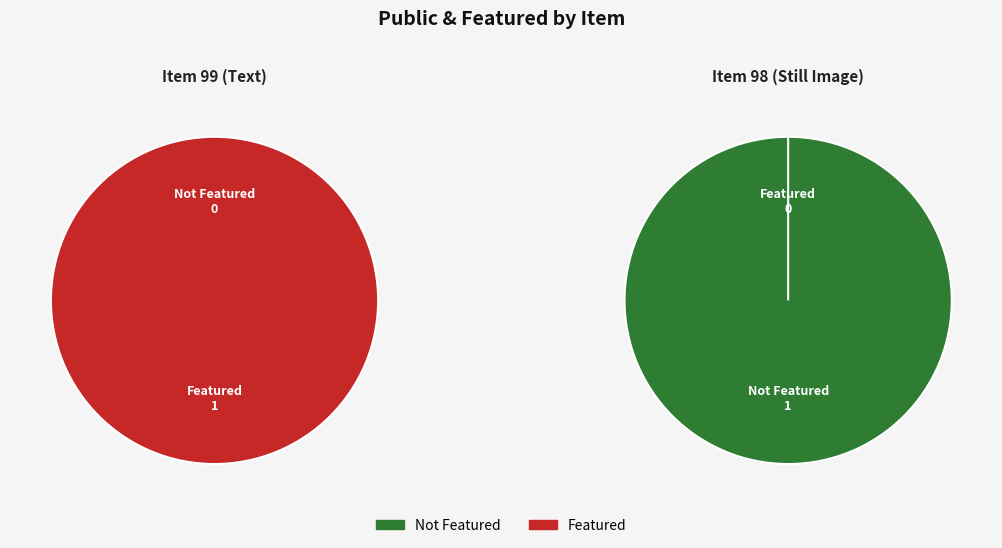

What is the spread (max minus min) of values at 98?

1